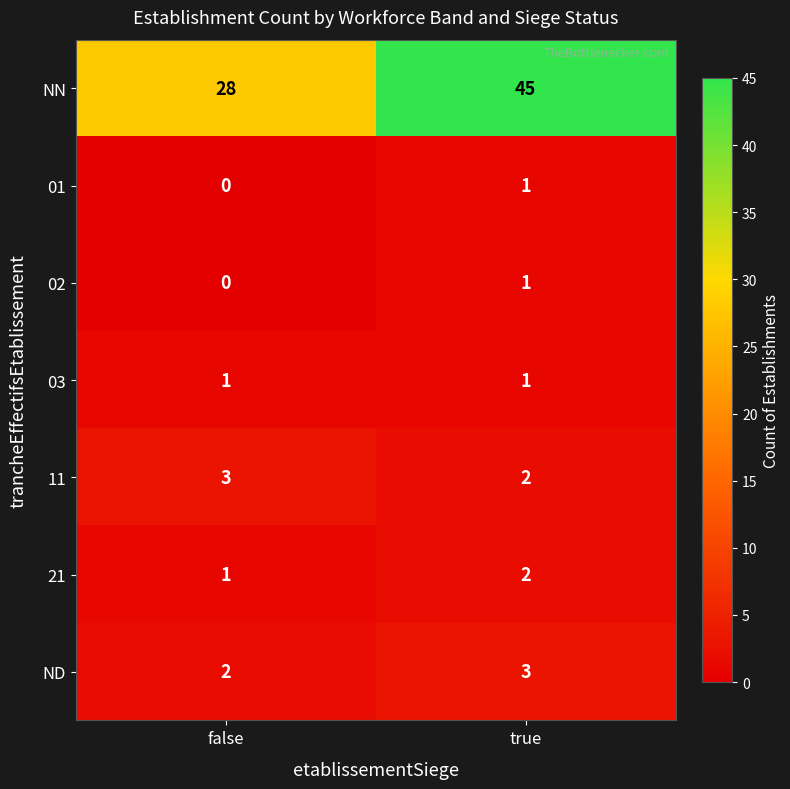

What is the approximate value of 11 at false?

3